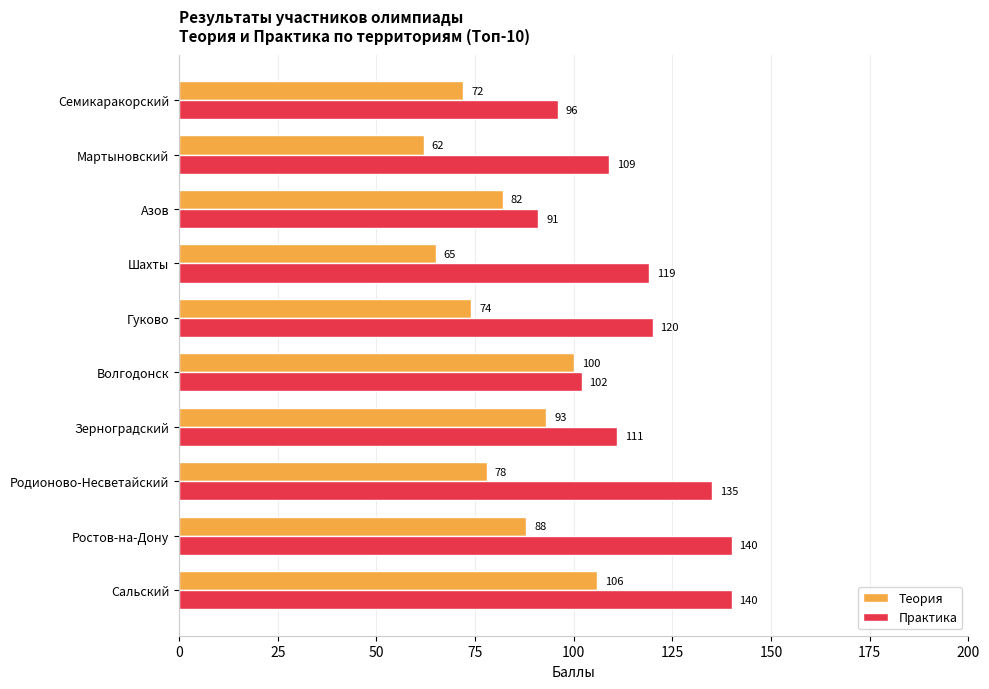

What value does the Теория series have at Семикаракорский?

72